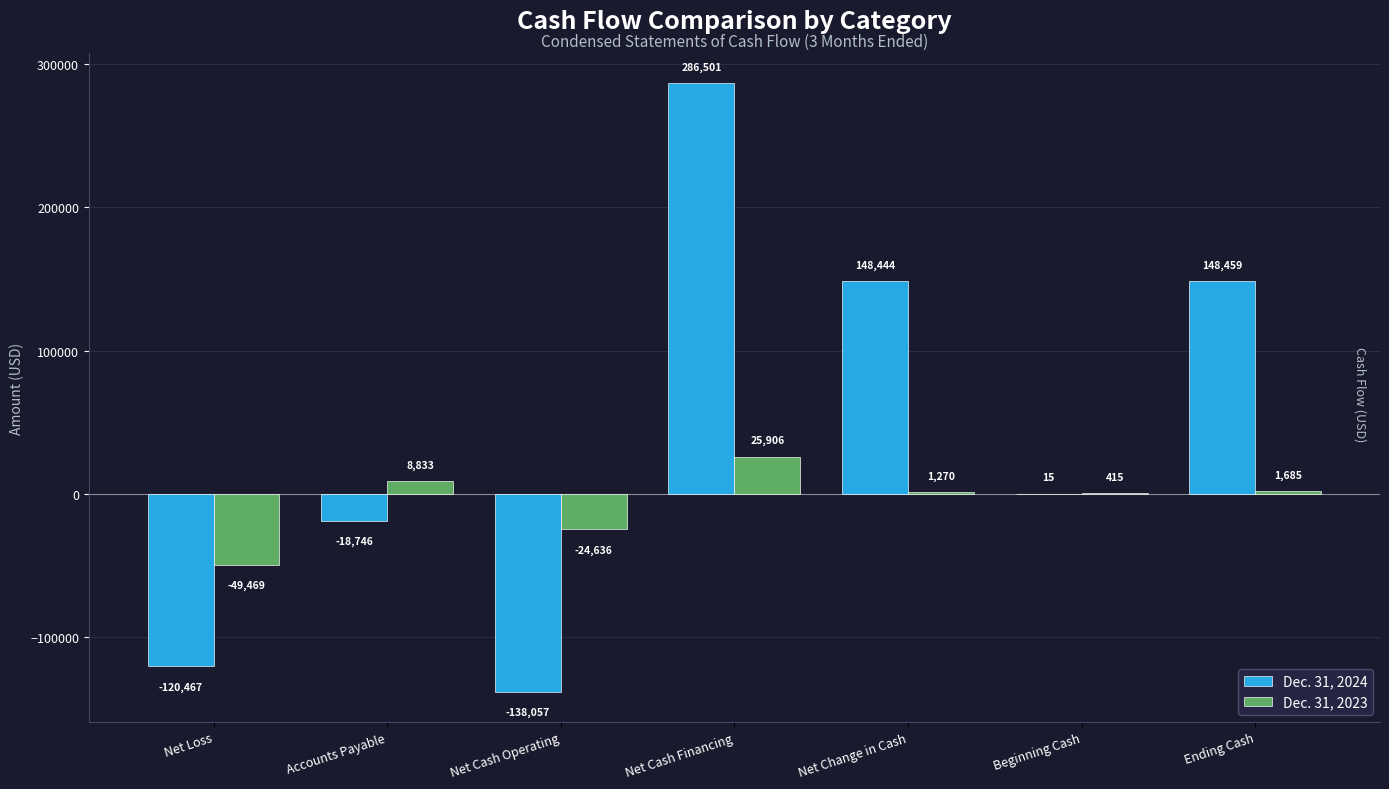

At which category is the sum across all series the highest?

Net Cash Financing